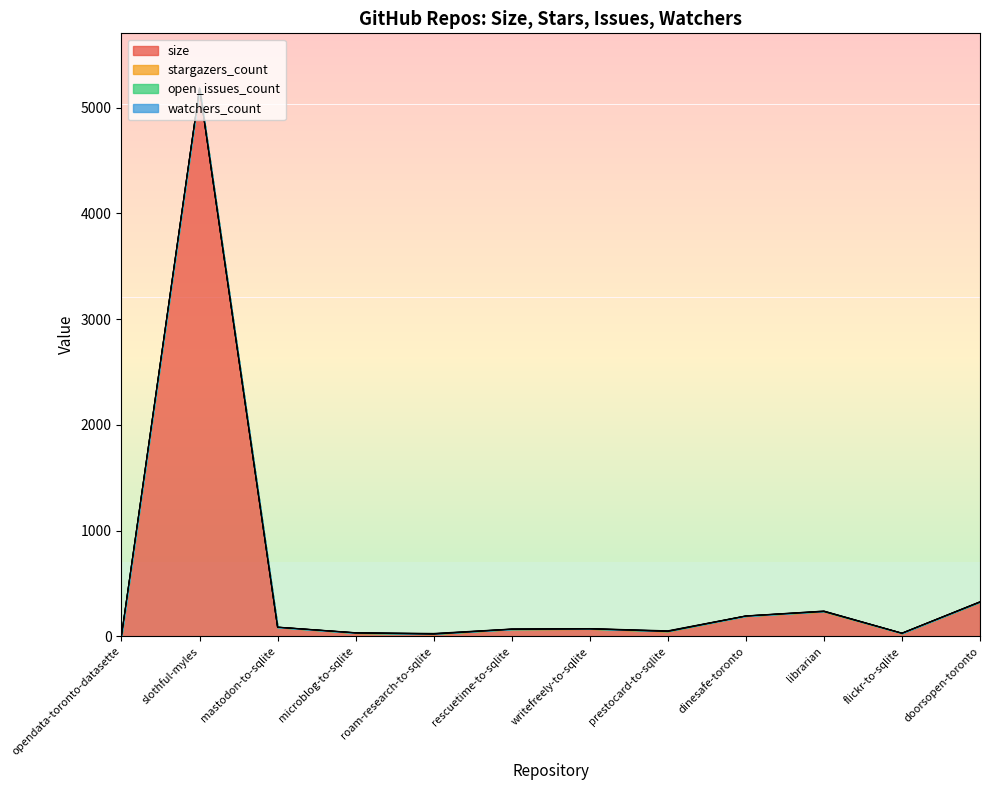

How many values in the watchers_count series exceed 1?

3